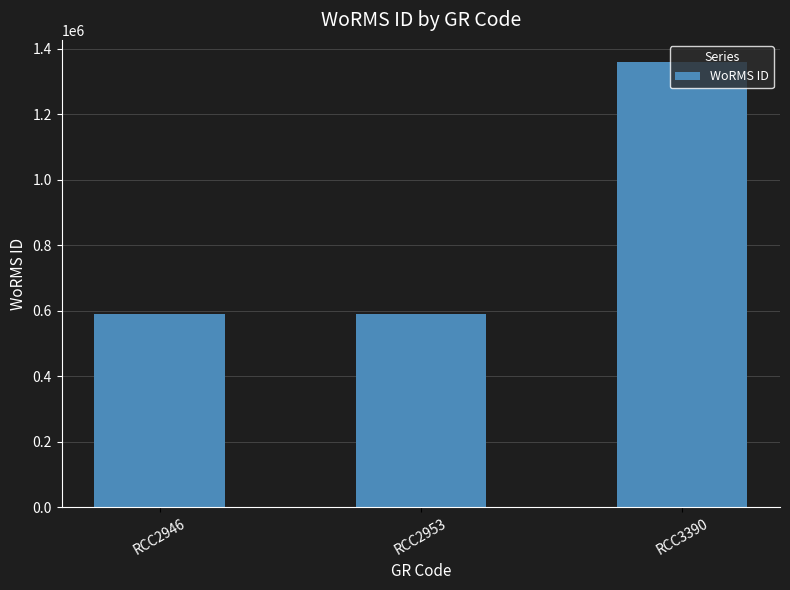

What is the smallest value displayed?

590432